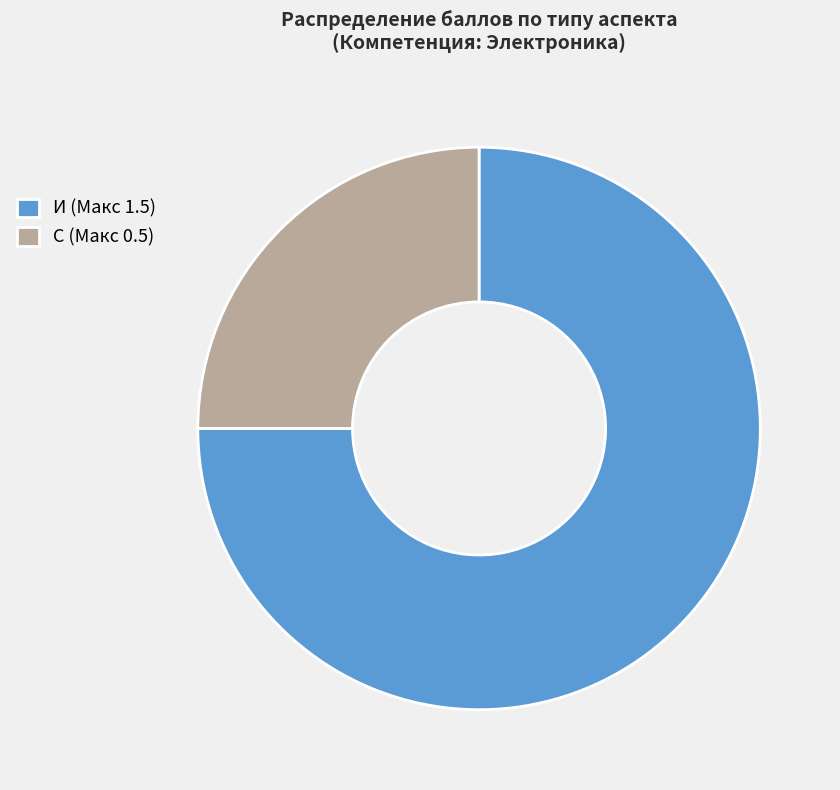

What is the ratio of the value at И (Макс 1.5) to the value at С (Макс 0.5)?

3.0